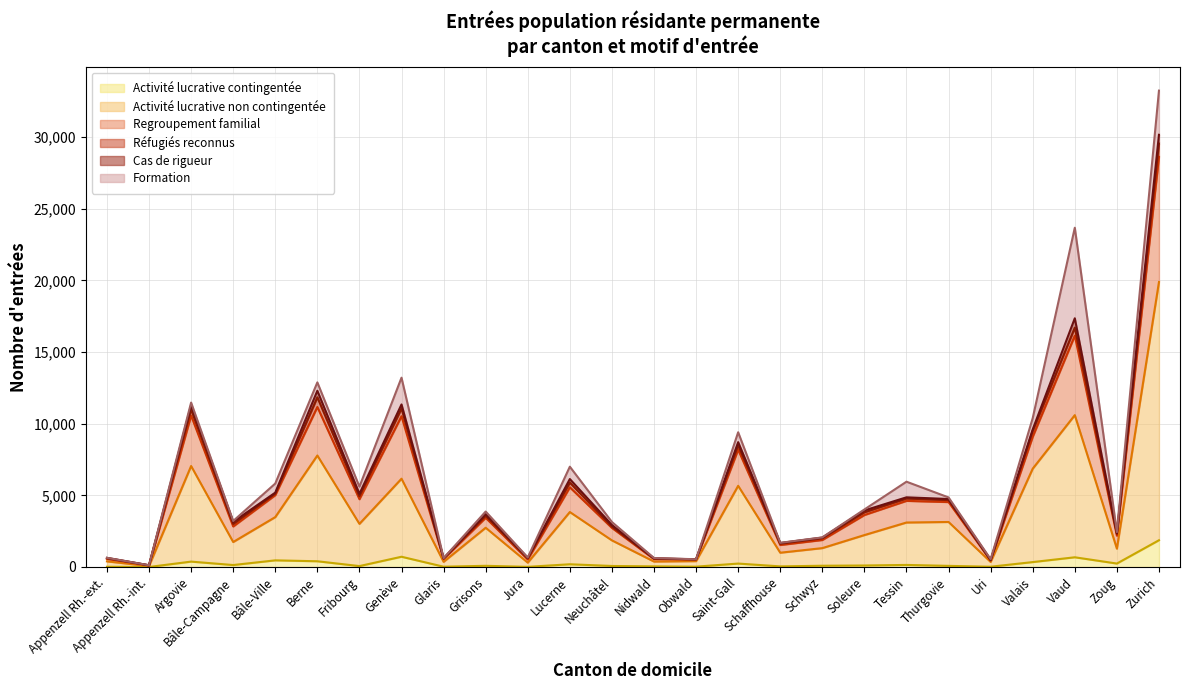

True or false: Activité lucrative non contingentée has more than 1 interior local peaks.

True